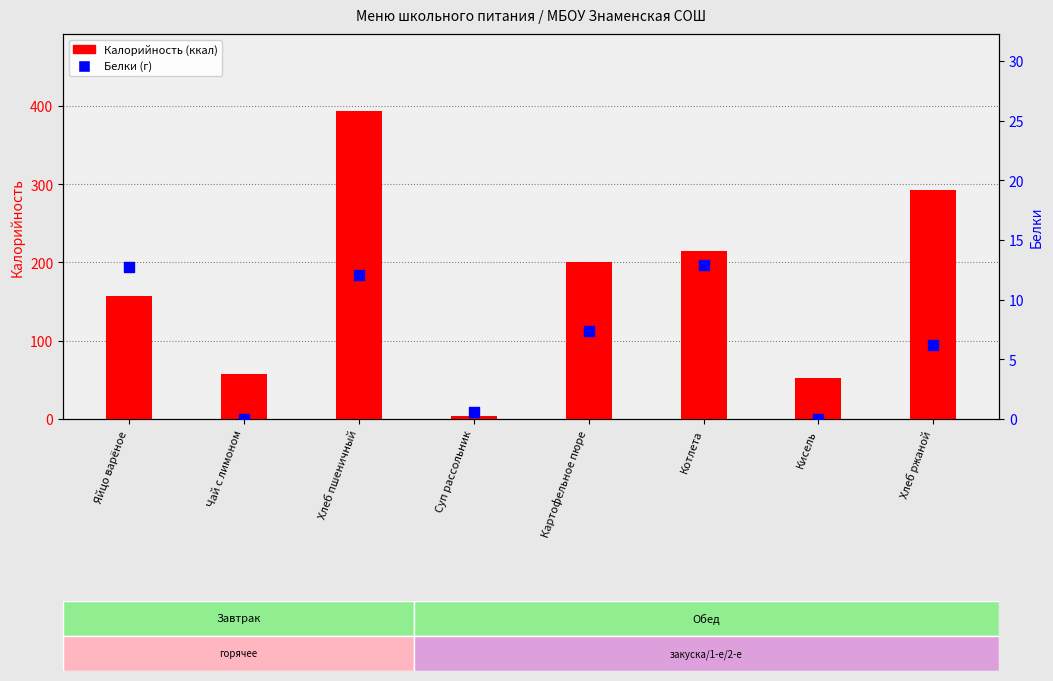

What is the total value across all series at Хлеб ржаной?

298.4